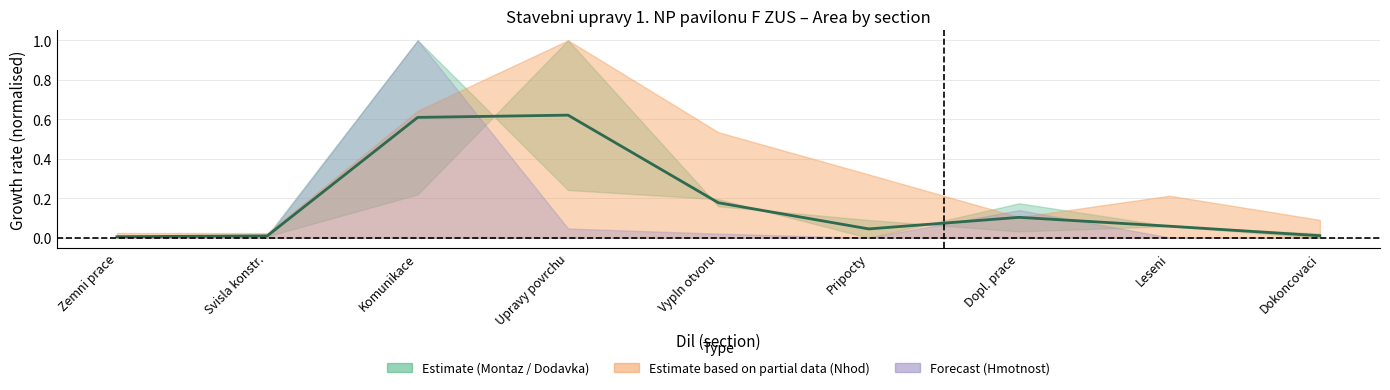

How many categories are shown in the chart?

9